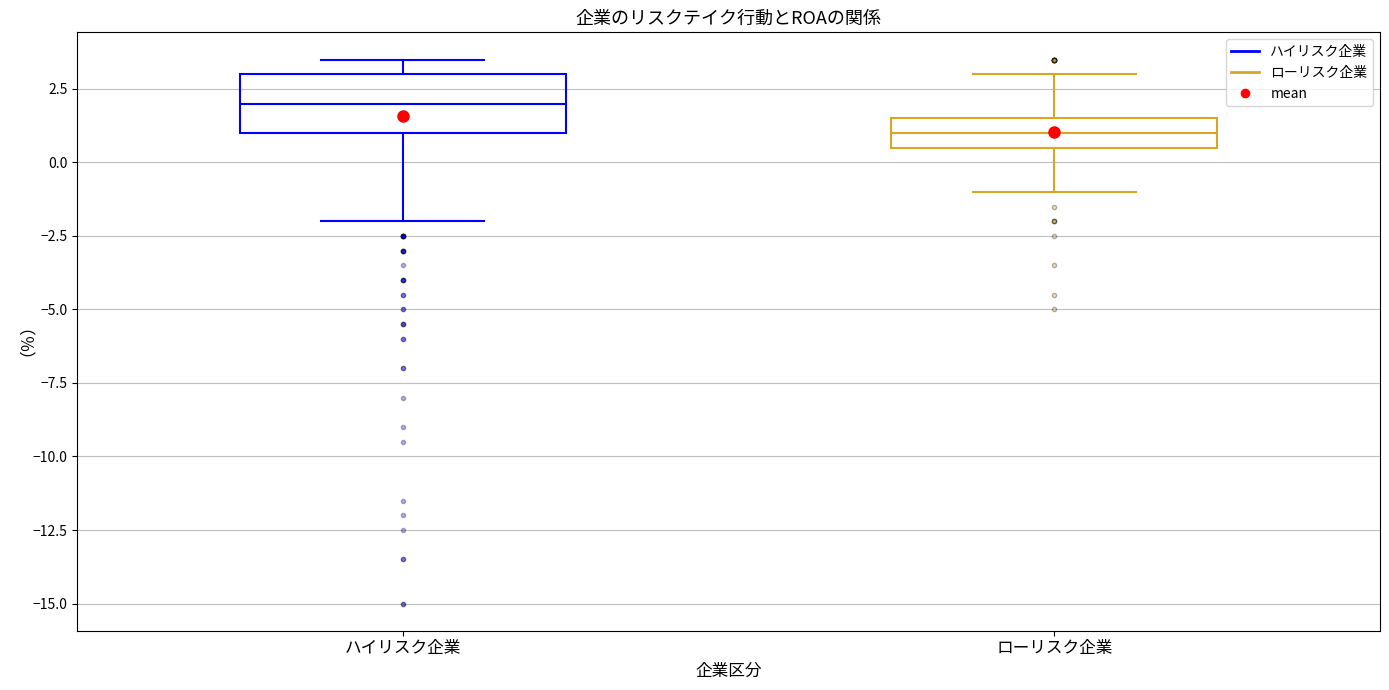

Reading left to right, read every box against the y-axis: the position of its median line, the range the box covers, and the ends of its whiskers. The values are not printed on the chart, so give them approximately, as read against the axis.

ハイリスク企業: median 2.0, box 1.0 to 3.0, whiskers -2.0 to 3.5
ローリスク企業: median 1.0, box 0.5 to 1.5, whiskers -1.0 to 3.0